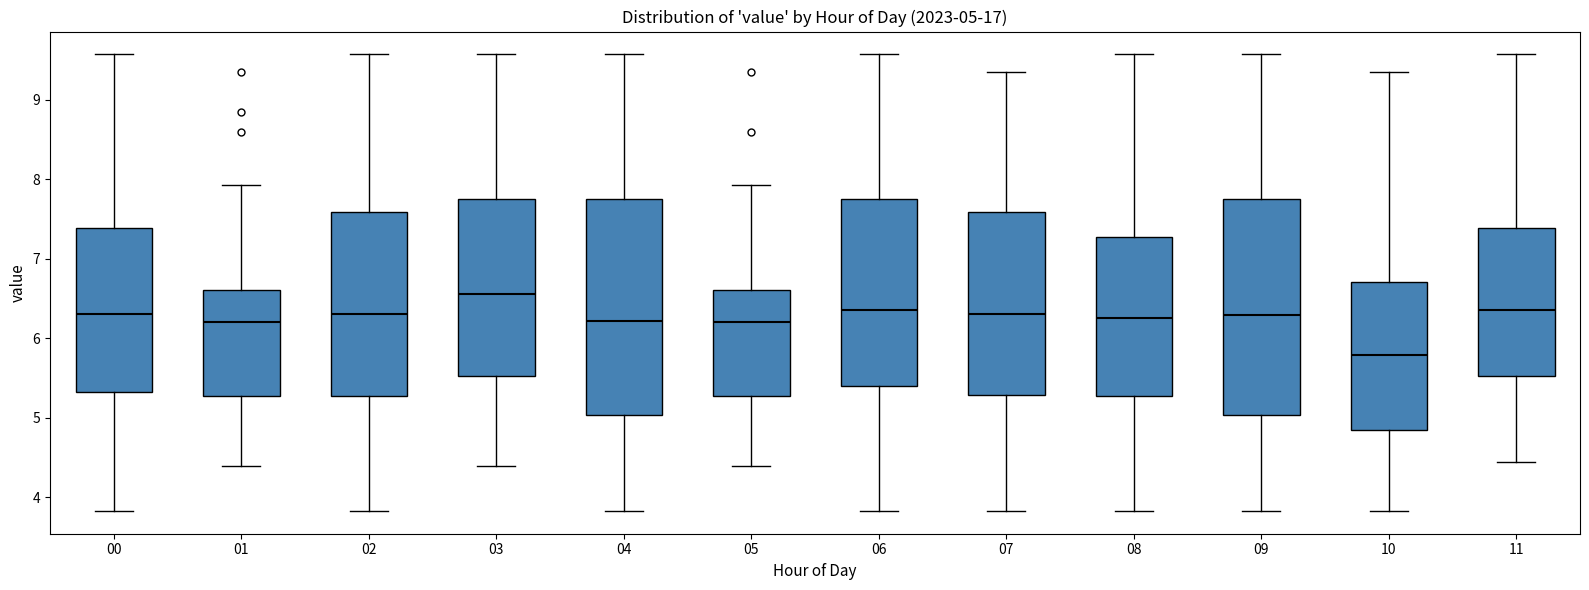

Which box has the lowest median line?

10